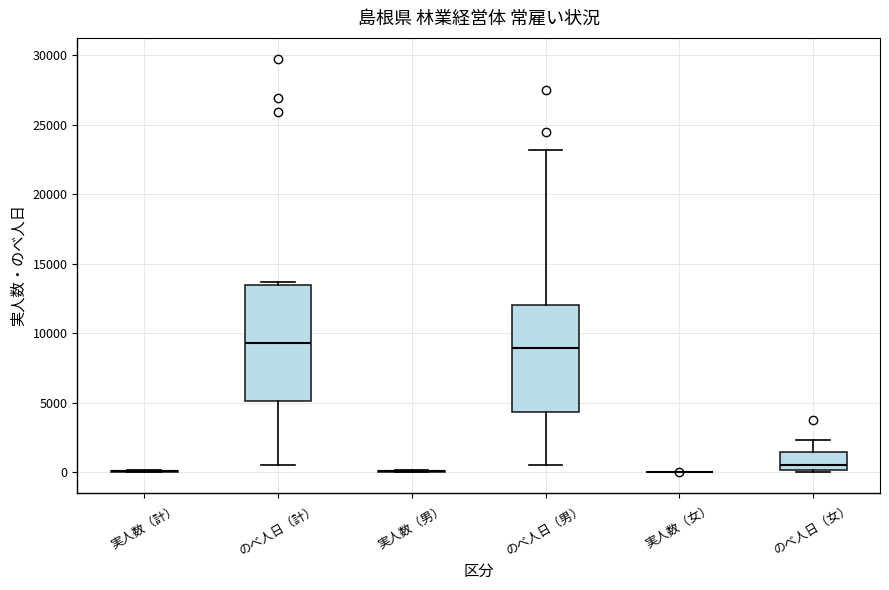

Reading left to right, read every box against the y-axis: the position of its median line, the range the box covers, and the ends of its whiskers. The values are not printed on the chart, so give them approximately, as read against the axis.

実人数（計）: box collapsed to a line at 0, whiskers 0 to 0
のべ人日（計）: median 9500, box 5000 to 13500, whiskers 500 to 13500 (just above the box's upper edge)
実人数（男）: box collapsed to a line at 0, whiskers 0 to 0
のべ人日（男）: median 9000, box 4500 to 12000, whiskers 500 to 23000
実人数（女）: box collapsed to a line at 0, whiskers 0 to 0
のべ人日（女）: median 500, box 0 to 1500, whiskers 0 to 2500